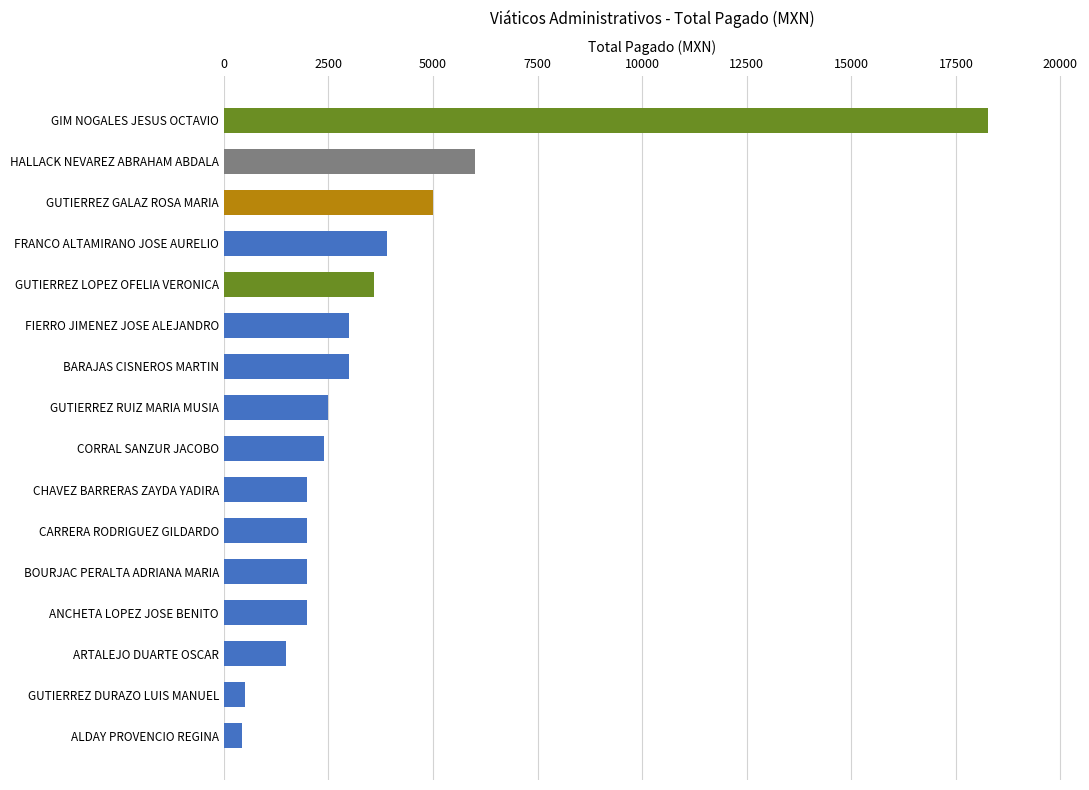

How many values are below 2500?

8